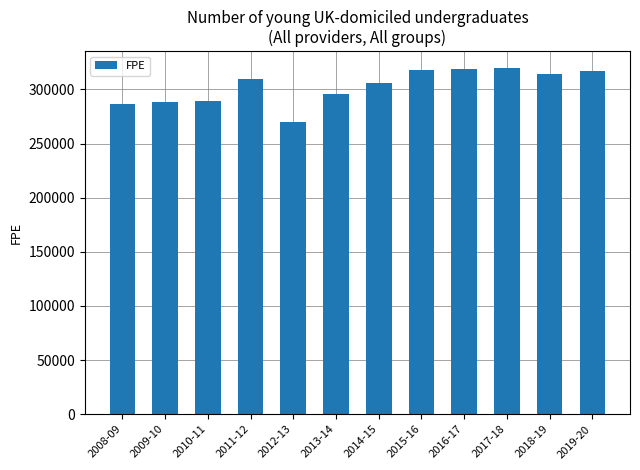

How many data points does each series have?

12